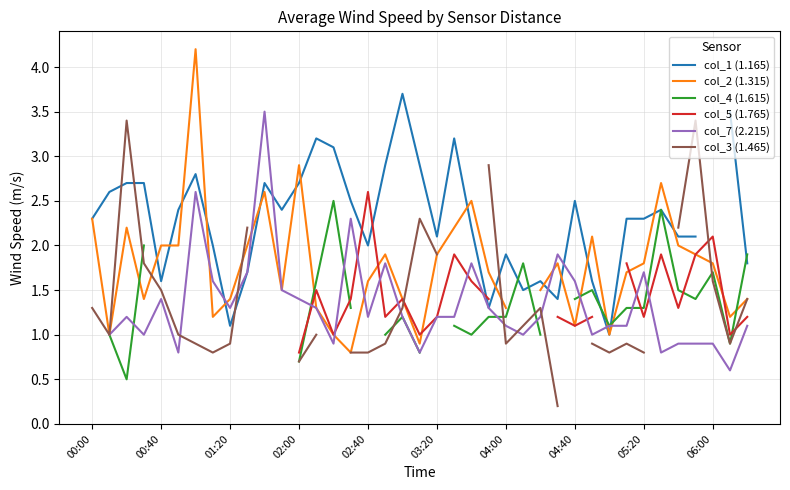

What is the value of the col_1 (1.165) point at the 25th from the left?

1.9